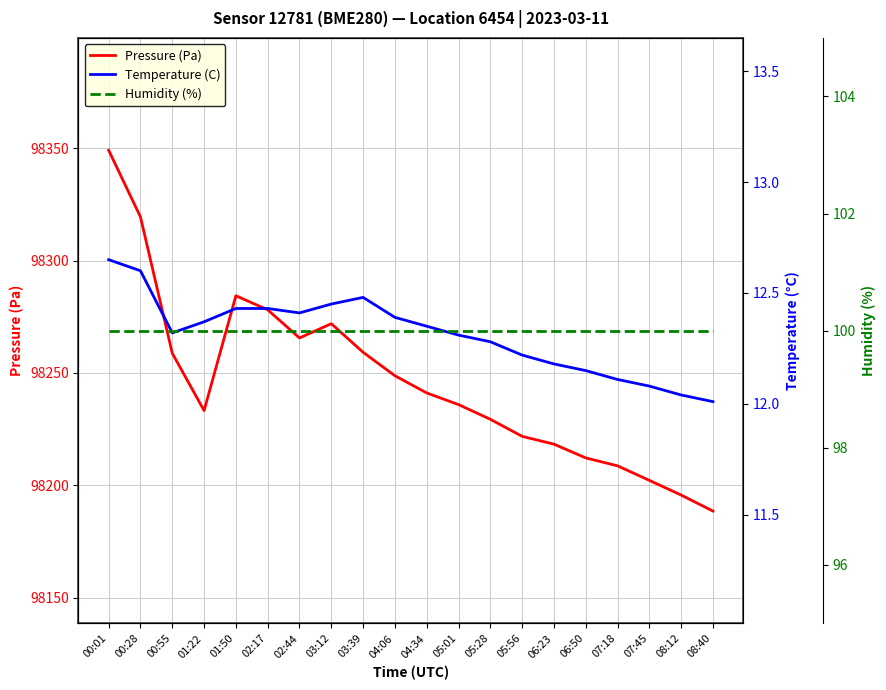

The Pressure (Pa) series shows 98248.7 at 04:06. True or false?

True